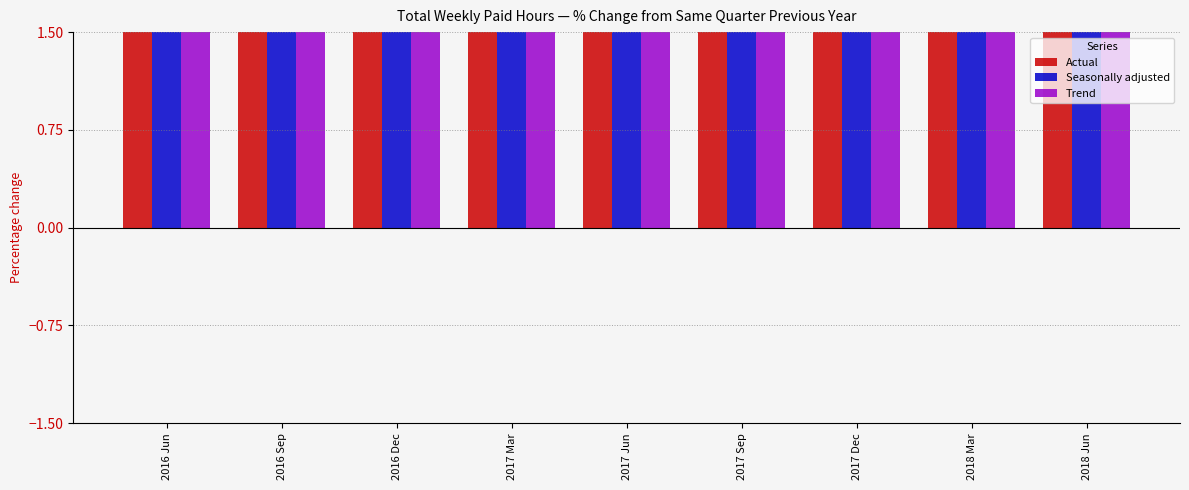

The value of Trend at 2017 Jun is 3.3. True or false?

True